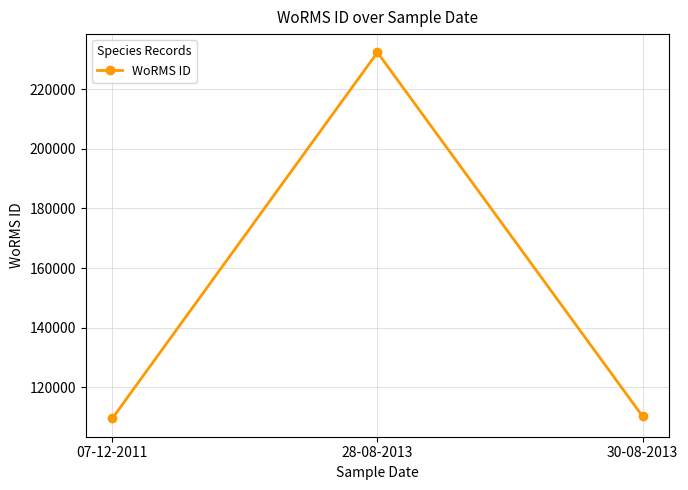

What is the minimum value shown in the chart?

109566